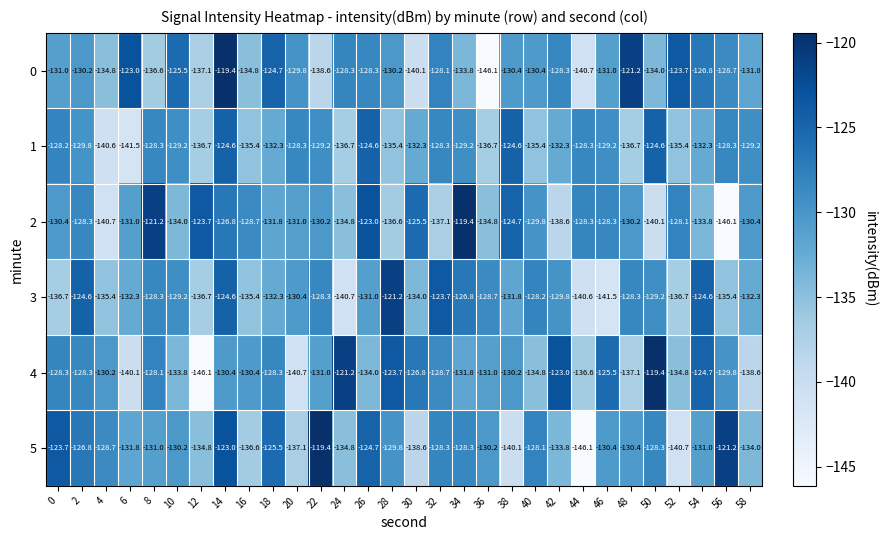

Count the number of categories in the chart.

30